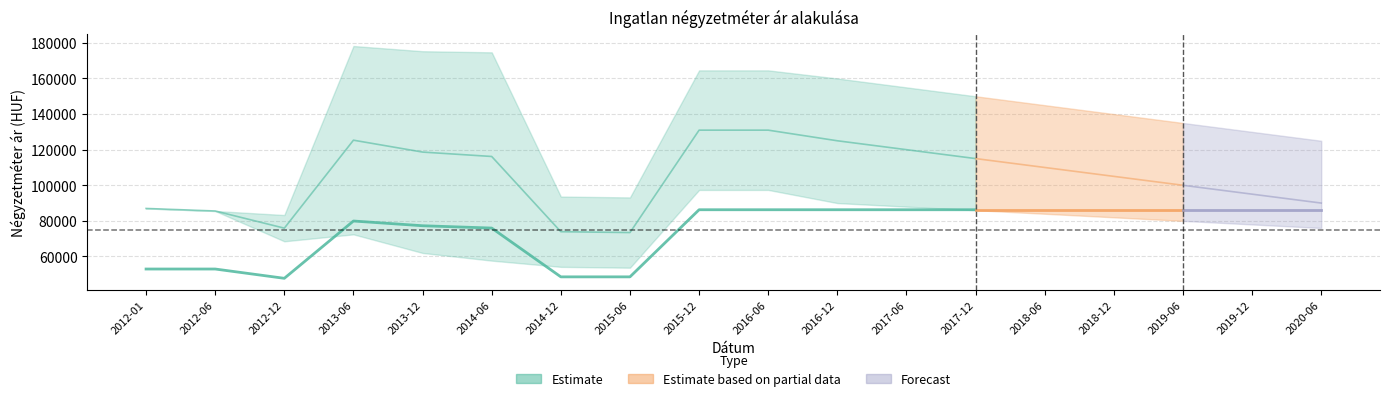

Is this an area chart (filled region under the line)?

No